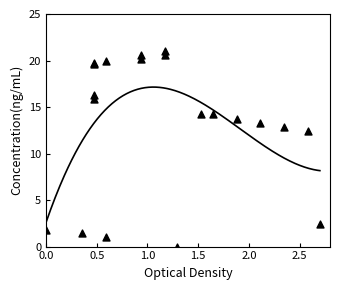

What is the ratio of the value at 1 to the value at 6?

0.1